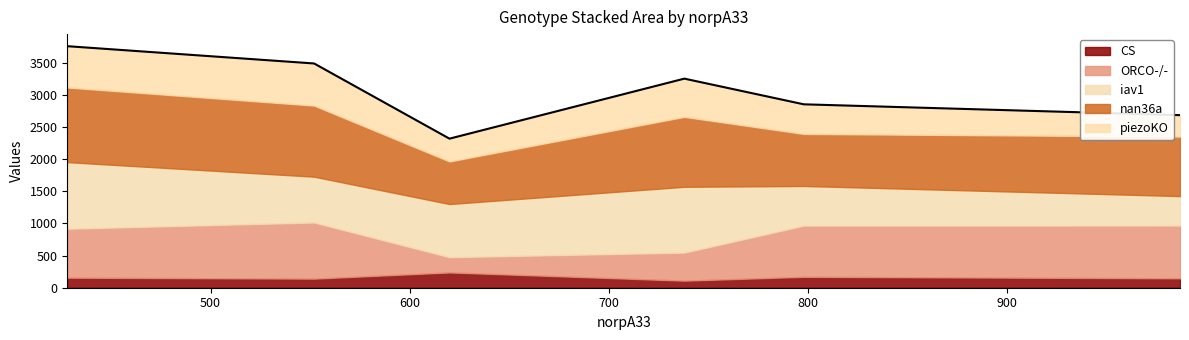

In piezoKO, how many points are lower than both neighbors (excluding endpoints)?

1